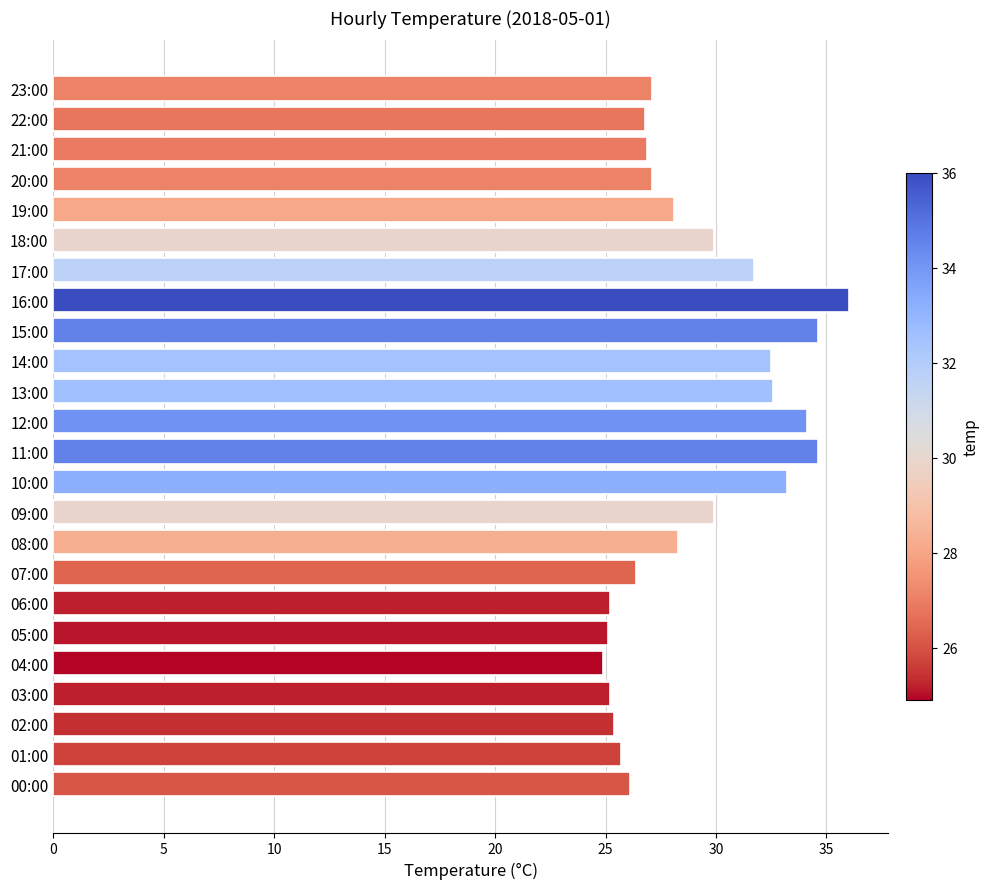

What is the difference between the maximum and minimum values?

11.1